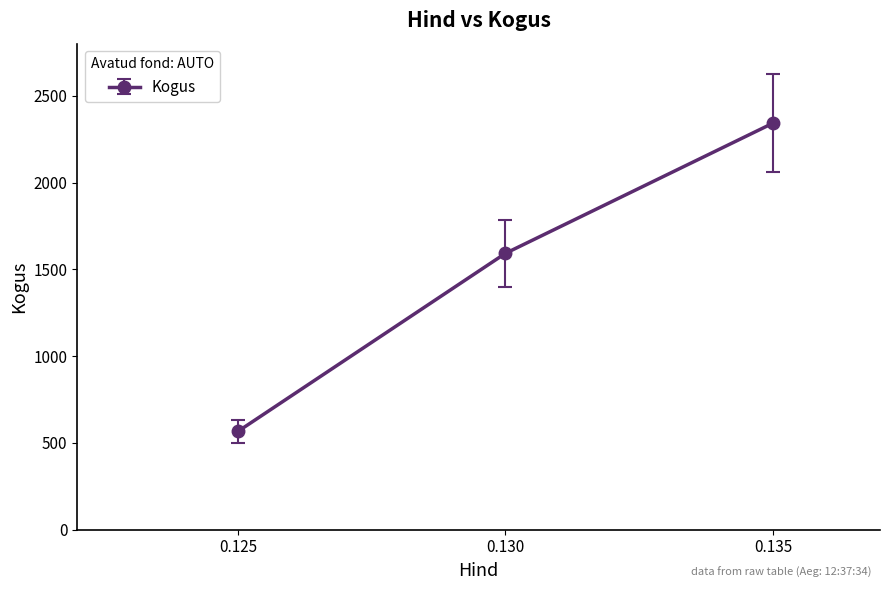

What is the approximate value at 0.130, to the nearest 10?

1590